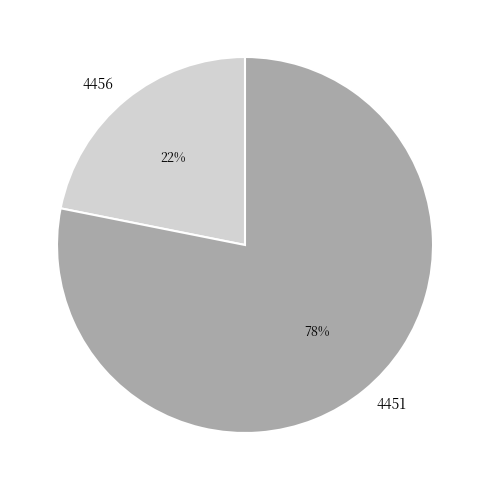

To the nearest percent, what is the difference between the largest and smallest slice percentages?

56%